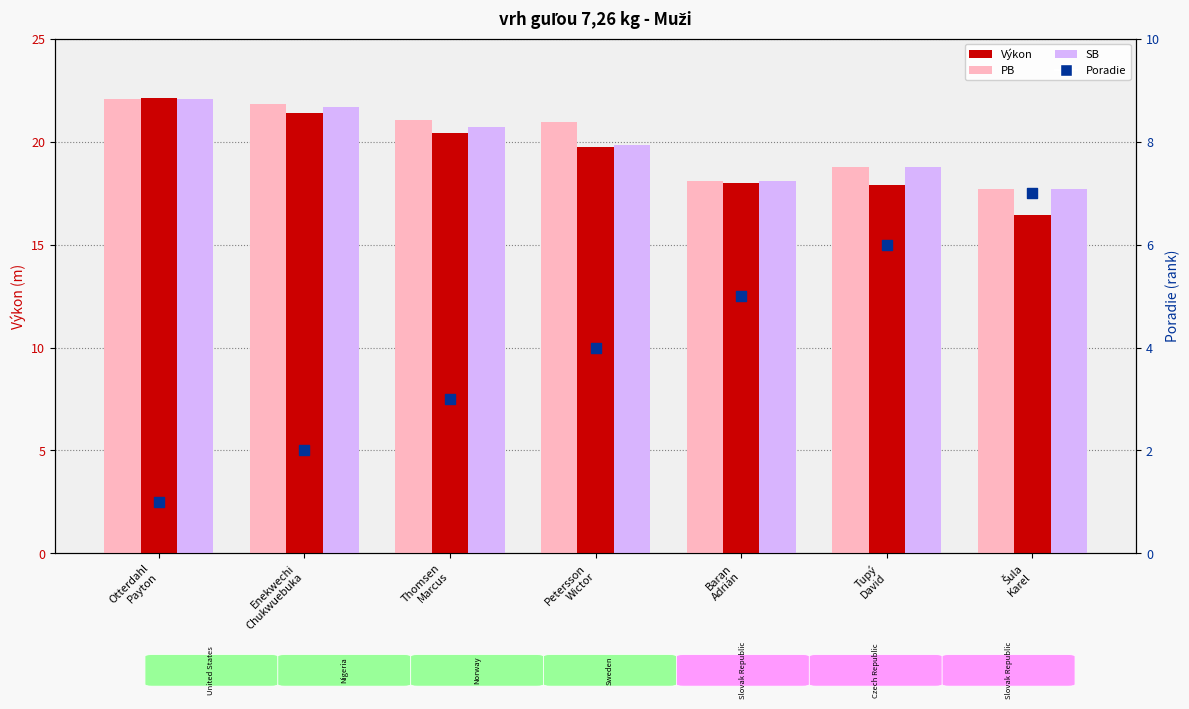

At which category is the sum across all series the highest?

Otterdahl
Payton